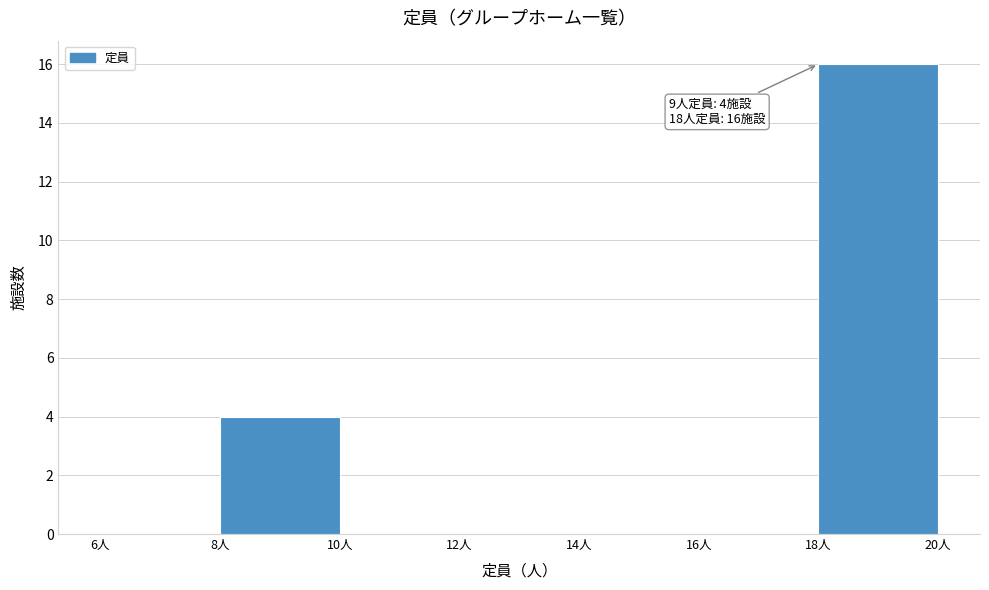

Which range on the x-axis has the tallest bar?

18 to 20